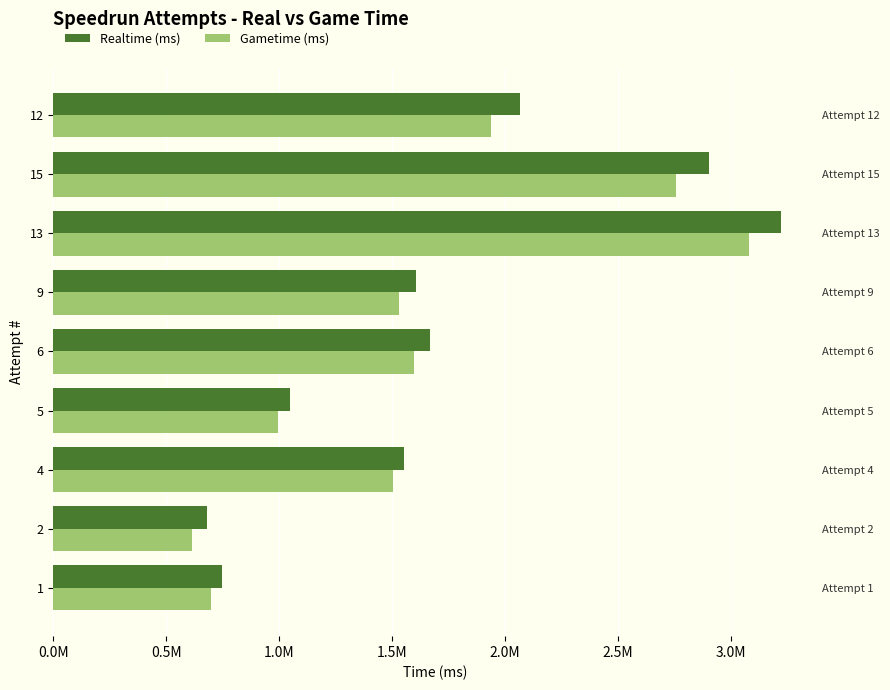

Count the number of data series in this chart.

2